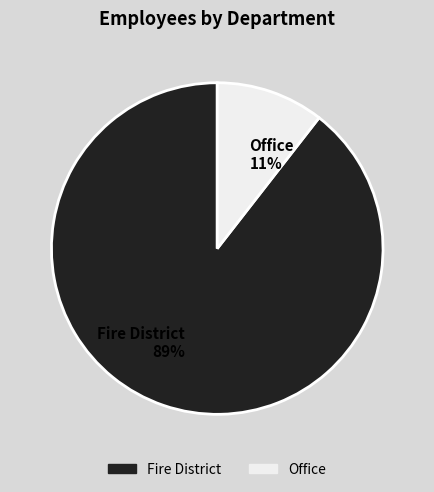

Which category has the biggest portion of the pie?

Fire District